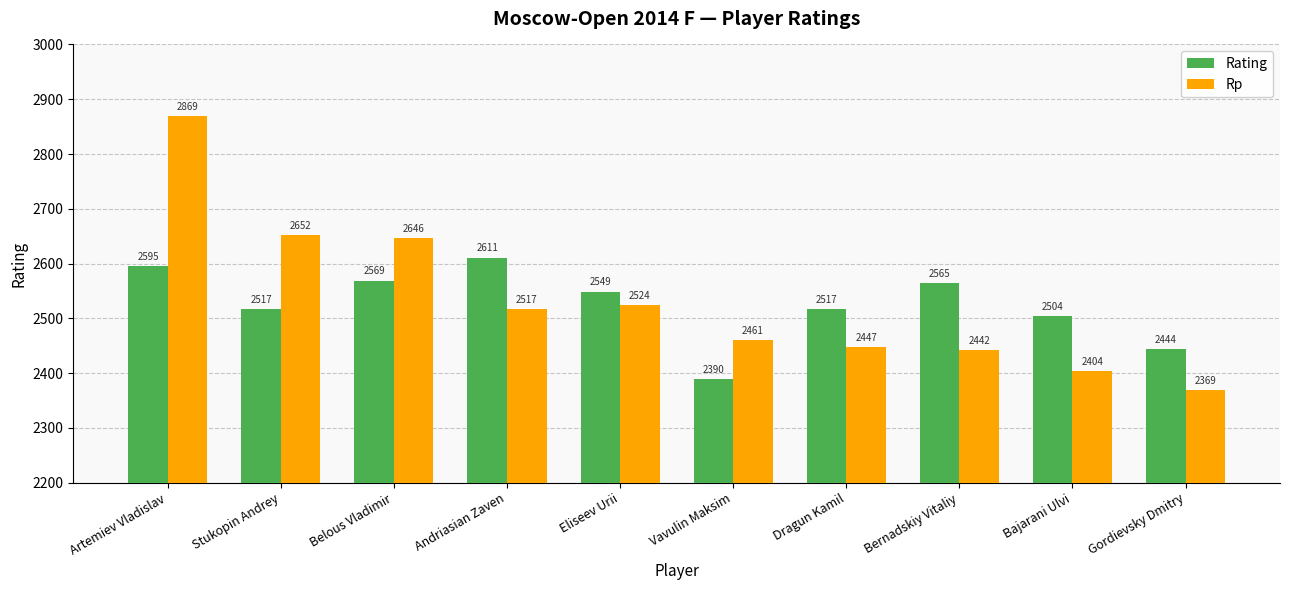

At which category is the sum across all series the highest?

Artemiev Vladislav